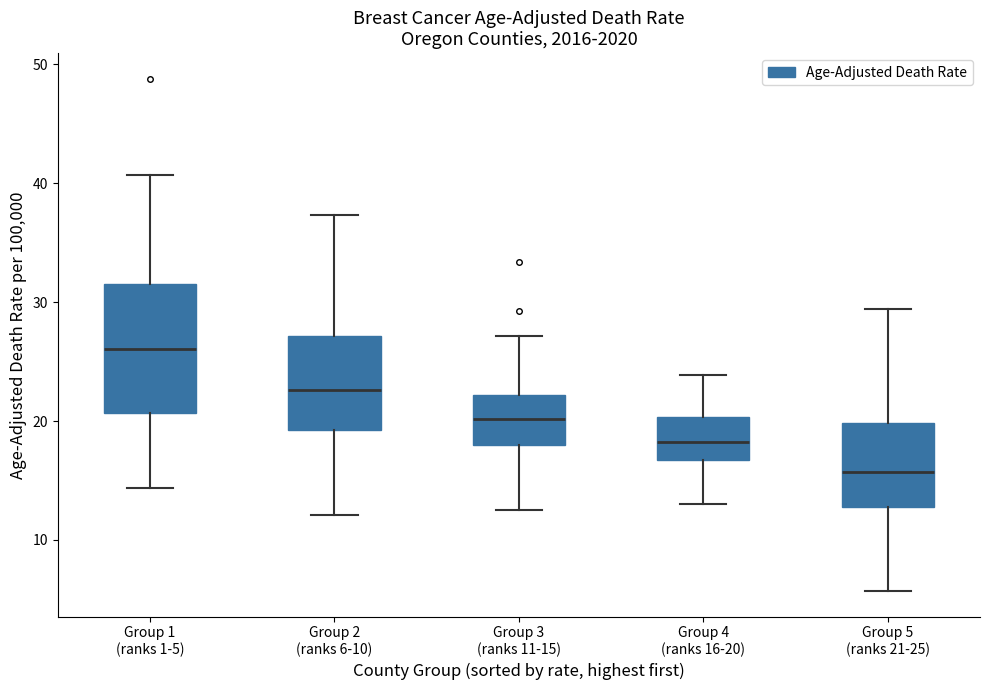

Where does the lower whisker of the box for Group 1 (ranks 1-5) end on the y-axis? The values are not printed on the chart, so give them approximately, as read against the axis.

14